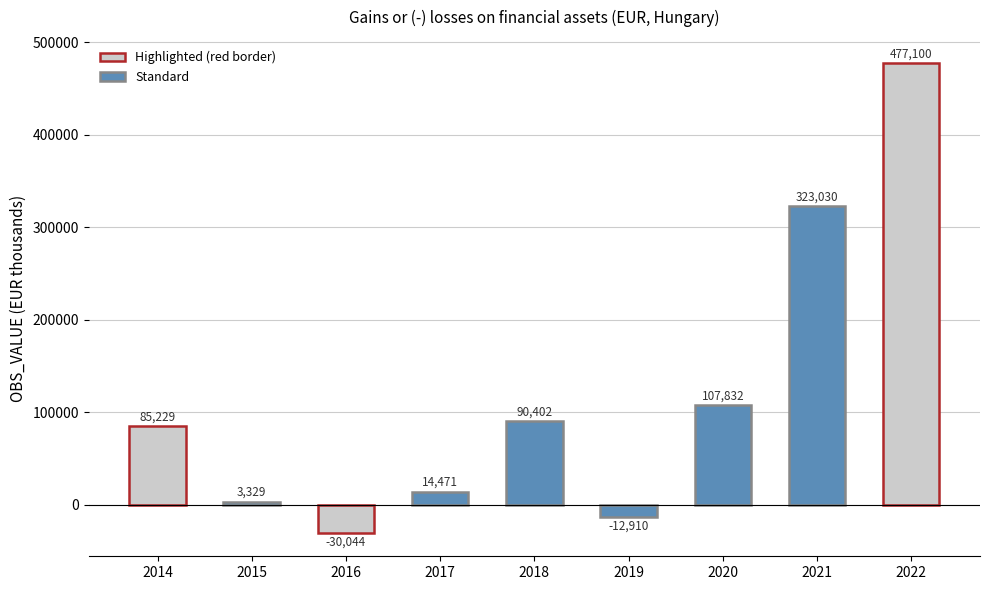

Reading right to left, what are all the values shown in this chart?

477100	323030	107832	-12910	90402	14471	-30044	3329	85229